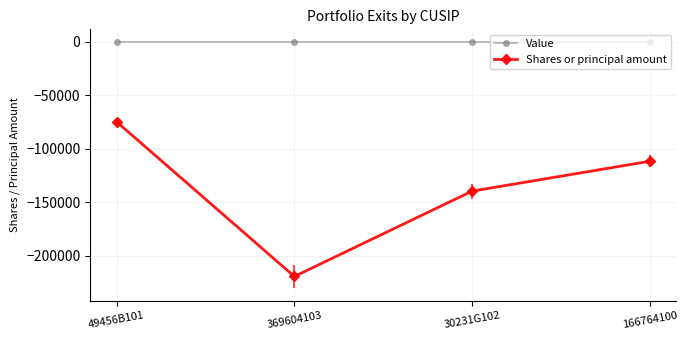

What is the difference between the Shares or principal amount values at 369604103 and 166764100?

107743